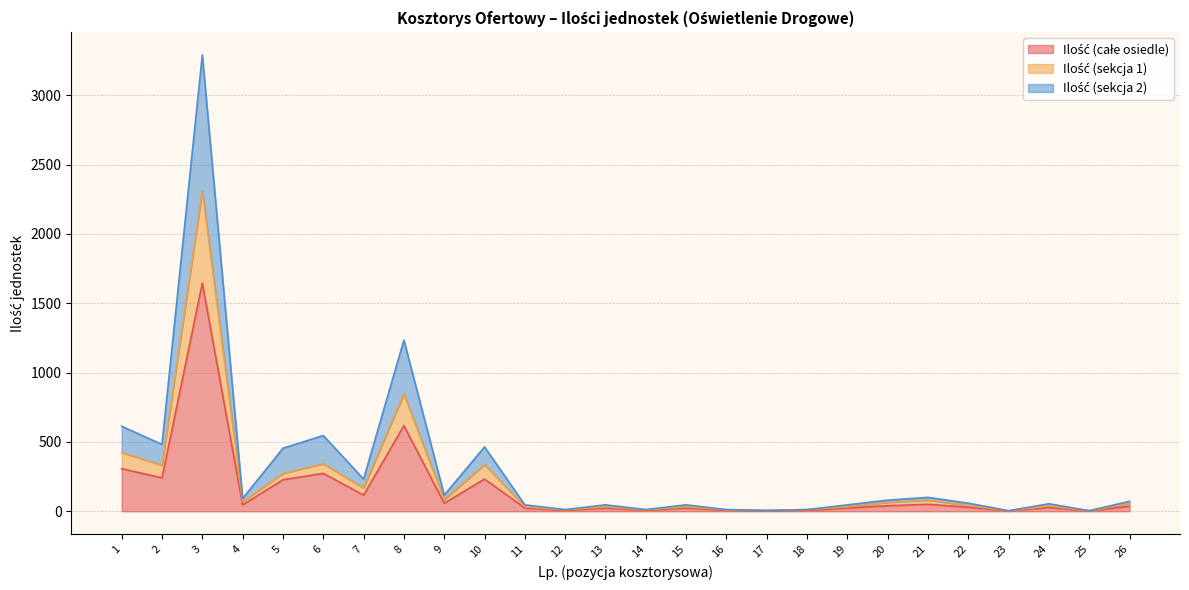

At which category is the sum across all series the highest?

3